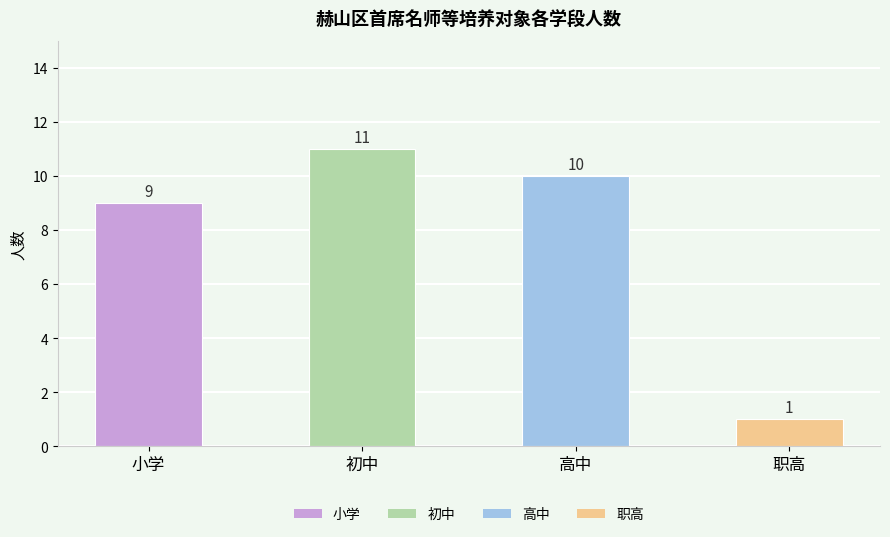

What is the smallest value displayed?

1